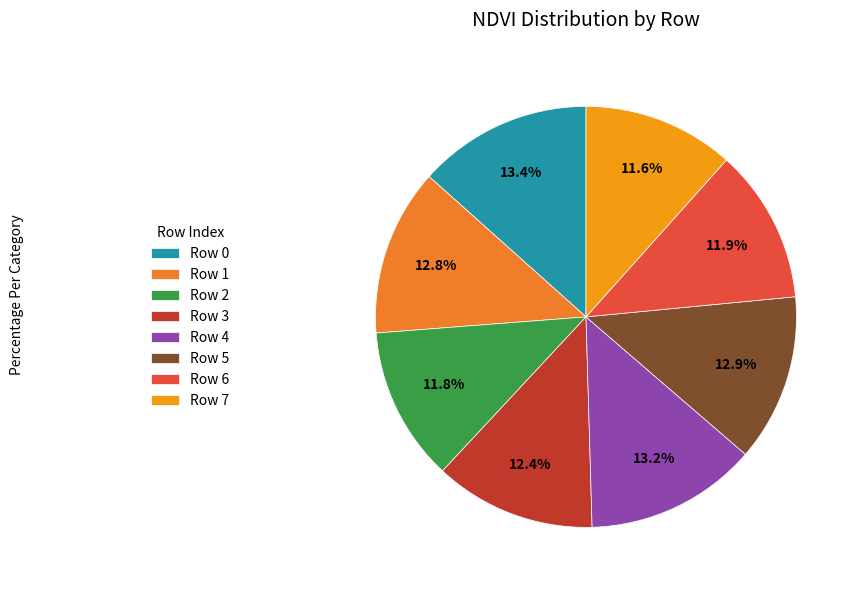

What percentage is the Row 5 slice, to the nearest percent?

13%